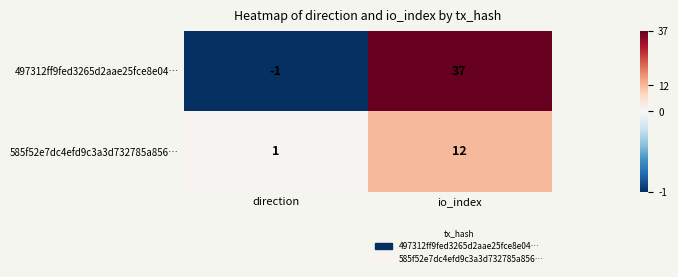

Which label corresponds to the largest value in the chart?

io_index